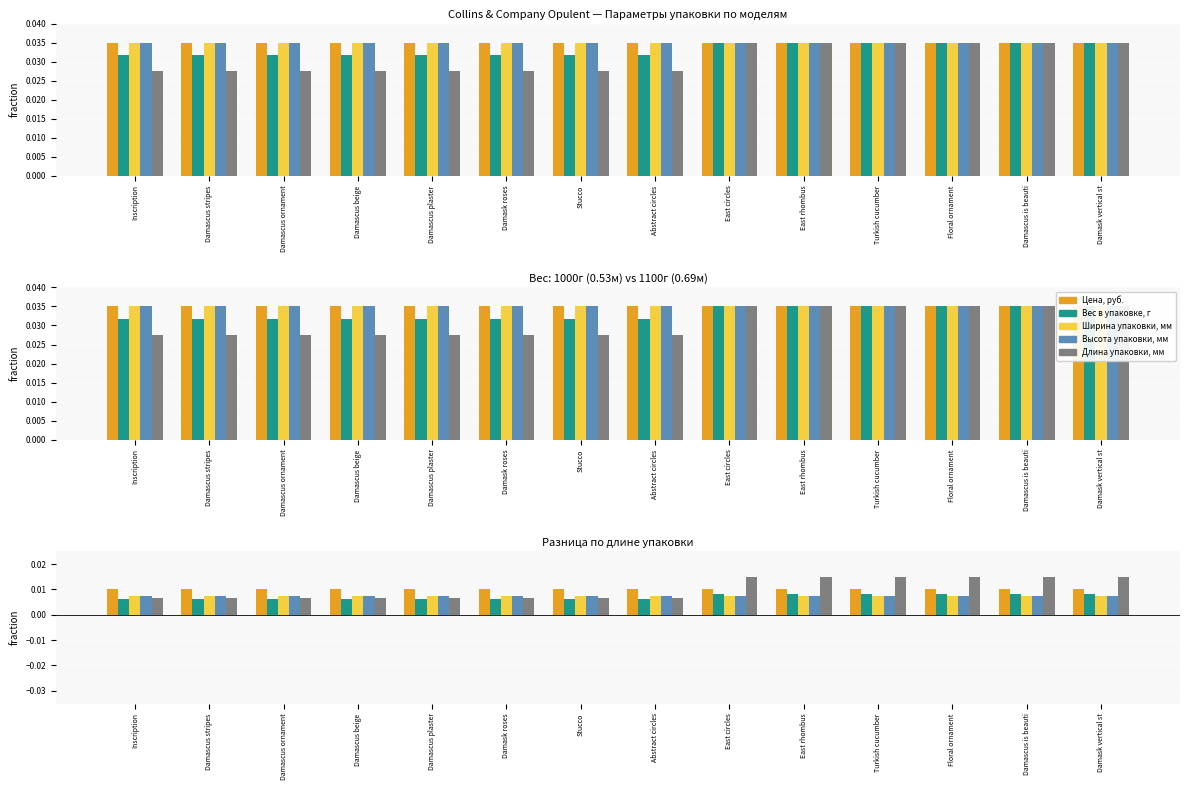

What is the sum of all Длина упаковки, мм values?

0.1